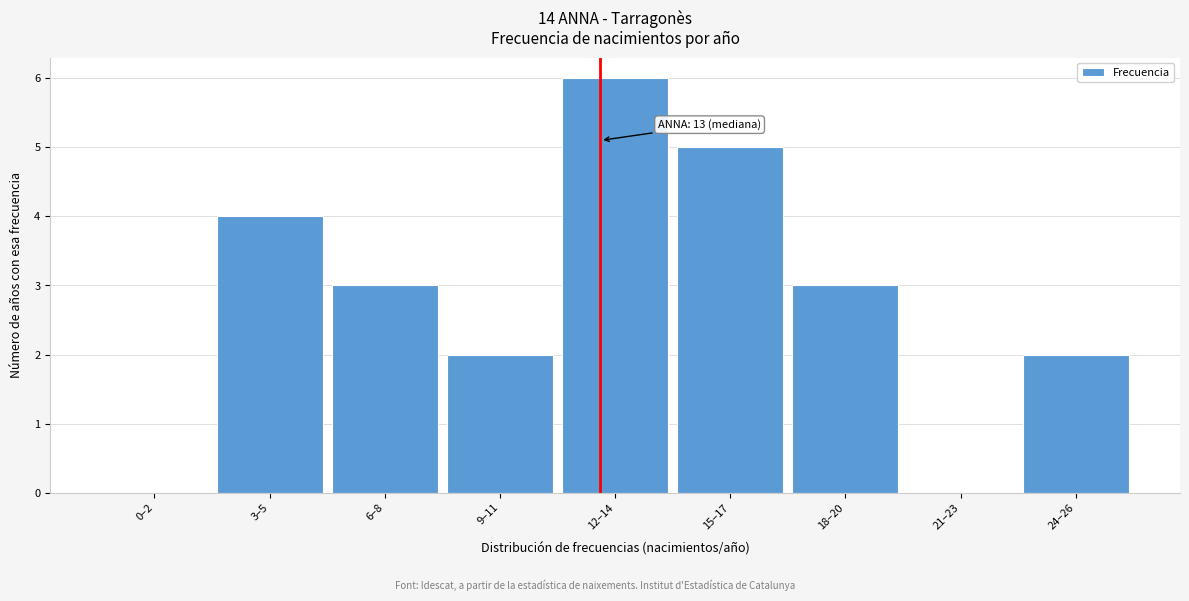

Reading left to right, what are all the values shown in this chart?

0–2=0	3–5=4	6–8=3	9–11=2	12–14=6	15–17=5	18–20=3	21–23=0	24–26=2